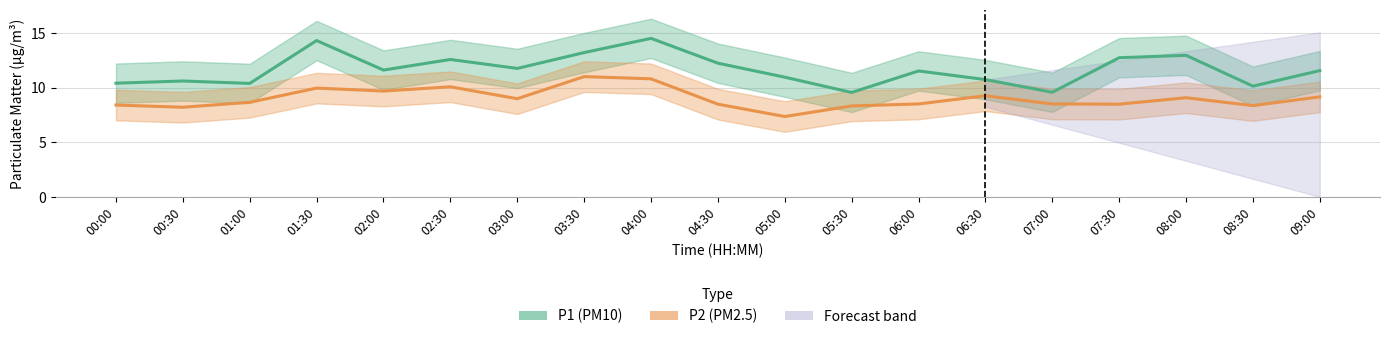

What is the difference between the second highest and minimum values in the P1 series?

4.8